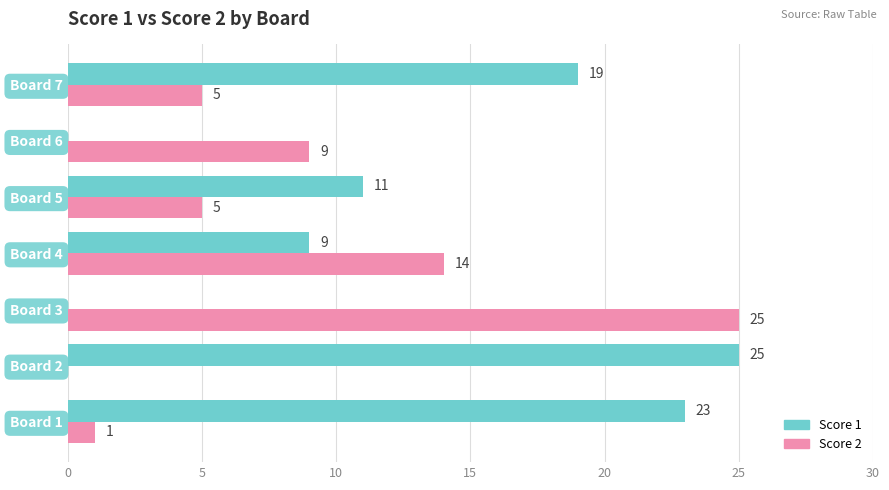

Is it true that Score 1 equals 23 at Board 1?

True